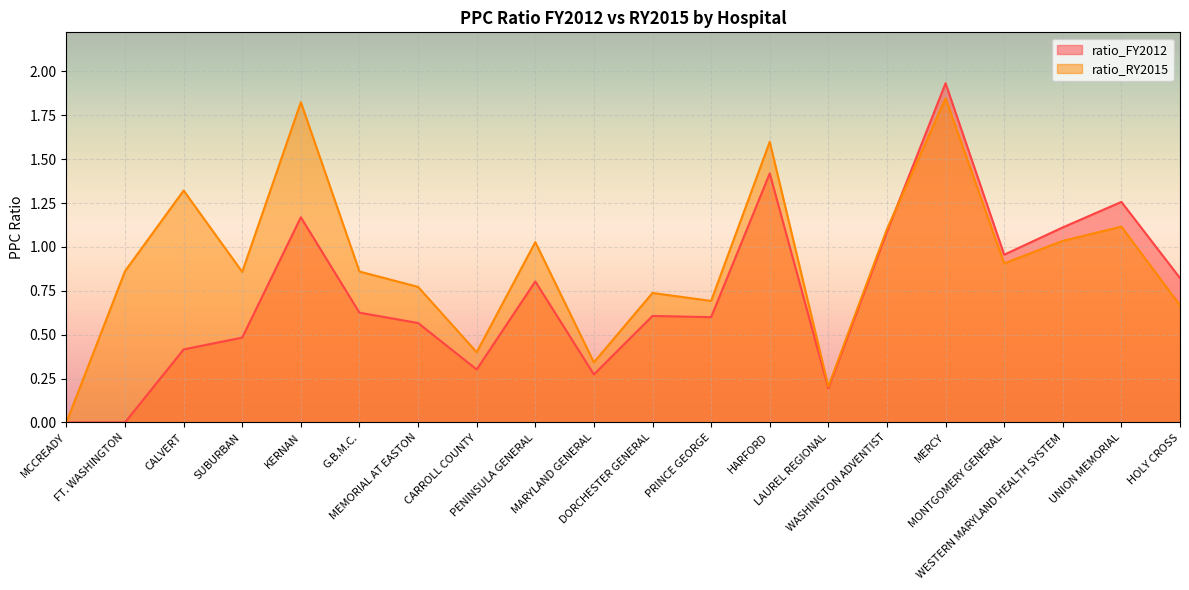

What is the value of the ratio_FY2012 point at the 20th from the left?

0.8